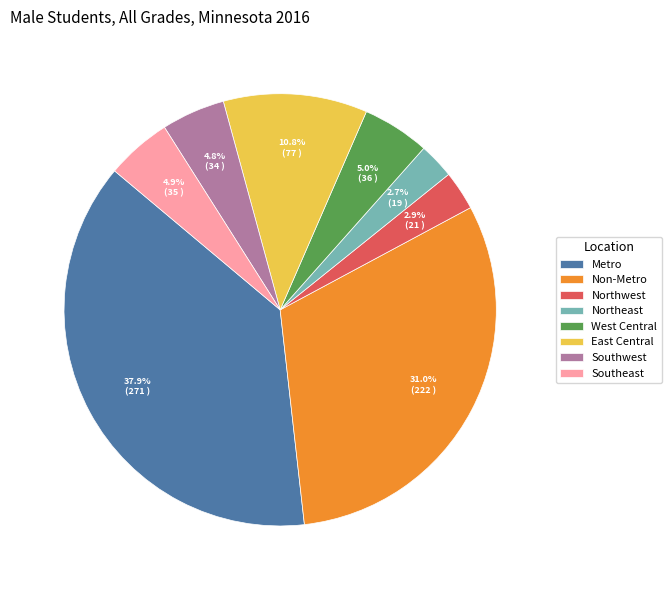

Which slice is the largest?

Metro